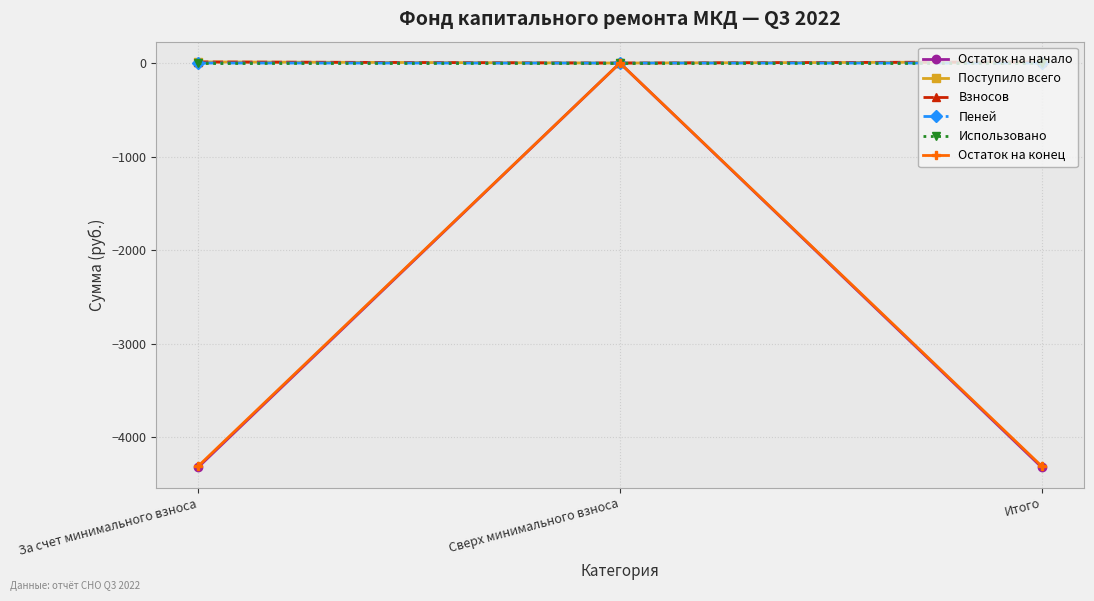

What is the lowest value of the Остаток на начало series?

-4325.1